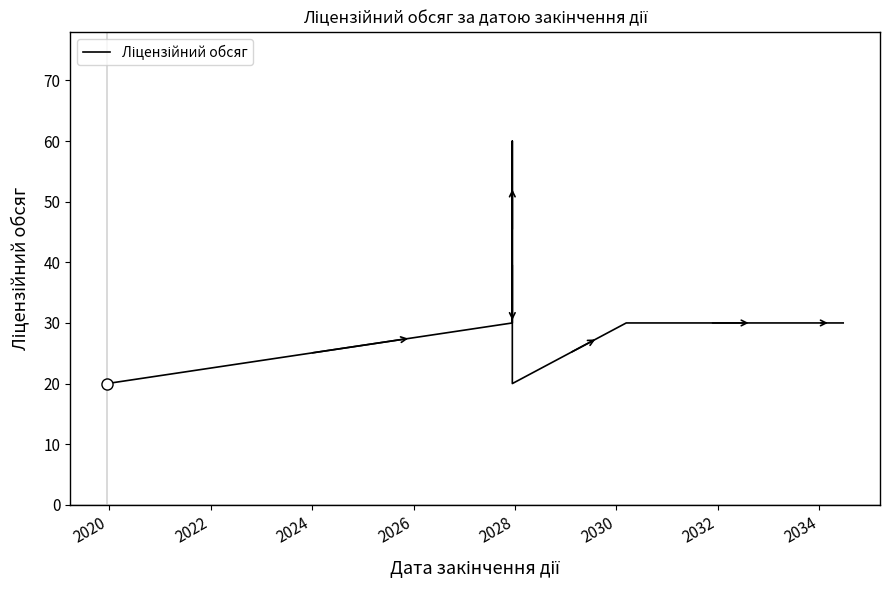

How many distinct data groups are displayed?

1